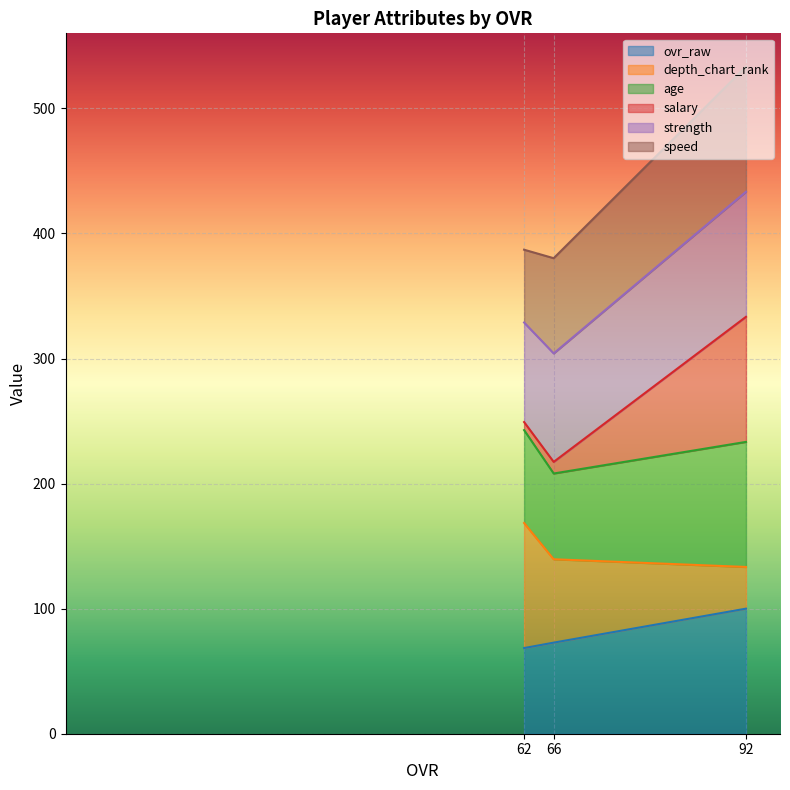

Is it true that ovr_raw equals 72.8 at 66?

True